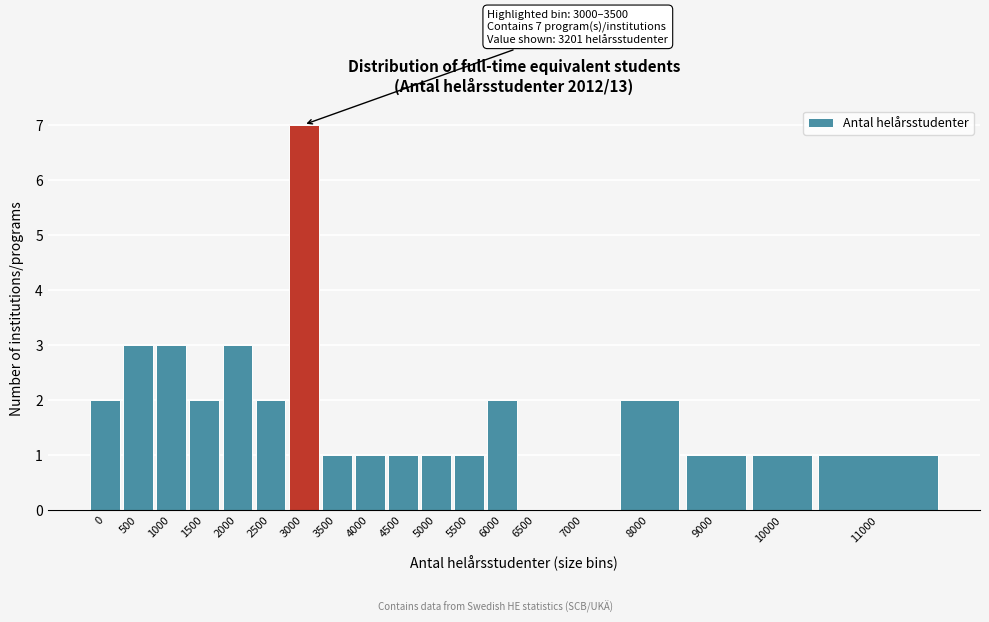

Reading left to right, transcribe all the data shown in this chart.

0=2	500=3	1000=3	1500=2	2000=3	2500=2	3000=7	3500=1	4000=1	4500=1	5000=1	5500=1	6000=2	6500=0	7000=0	8000=2	9000=1	10000=1	11000=1